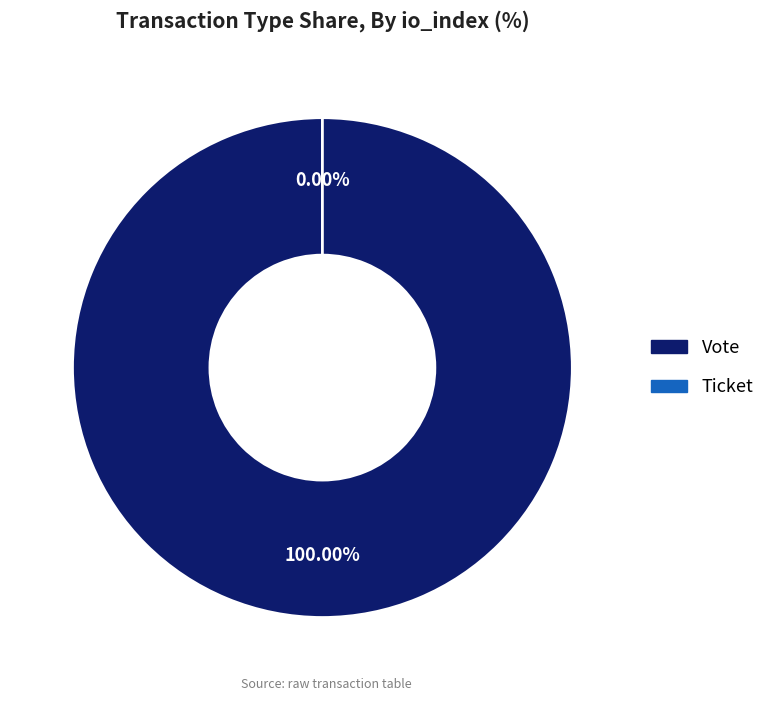

Does any single category account for the majority?

Yes